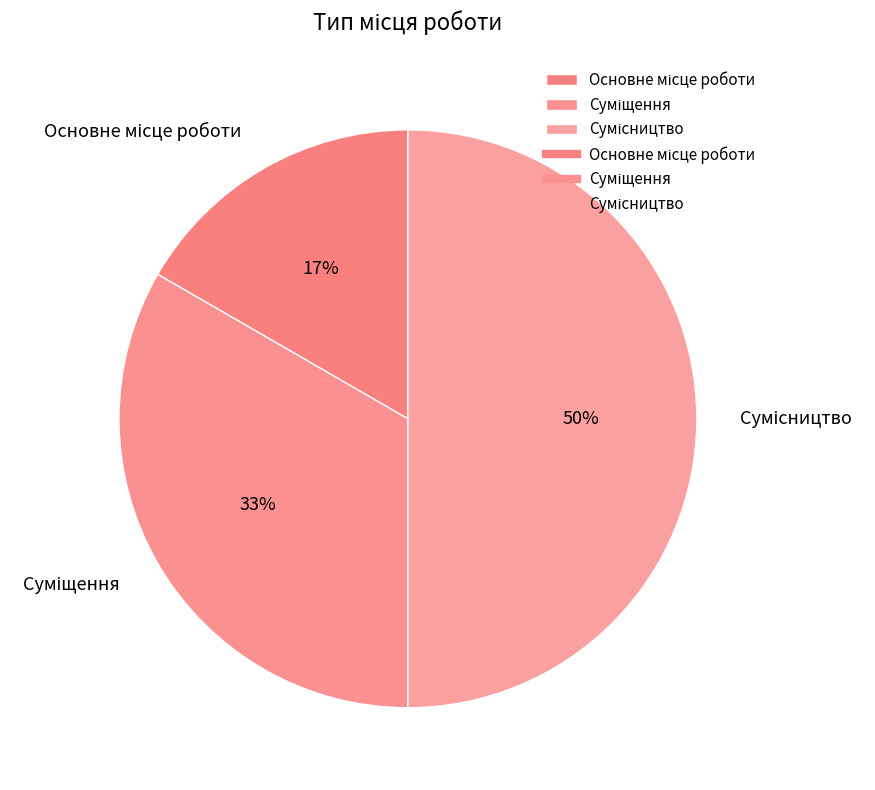

To the nearest percent, what is the difference between the largest and smallest slice percentages?

33%